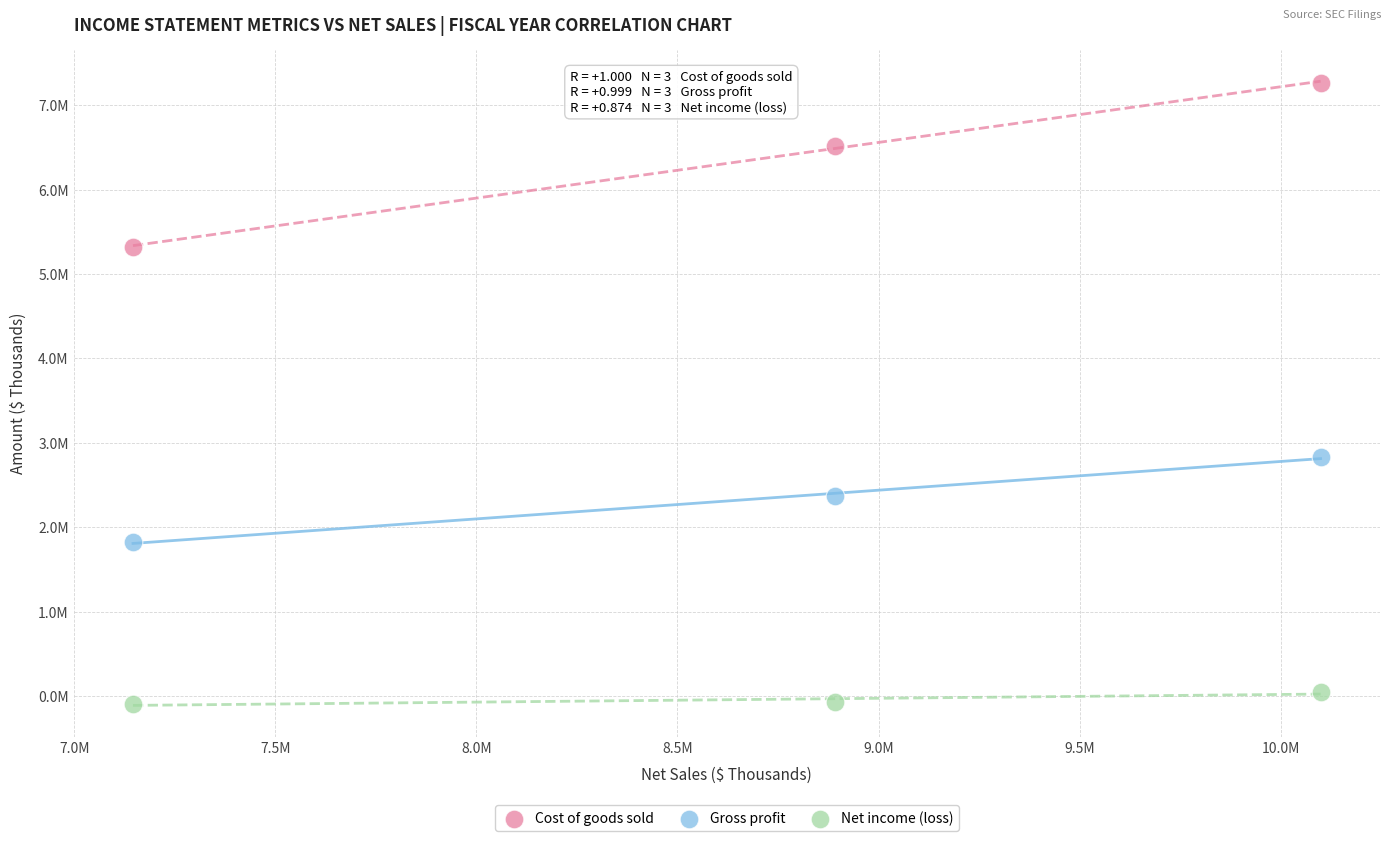

What are all the series names shown in the legend?

Cost of goods sold, Gross profit, Net income (loss)